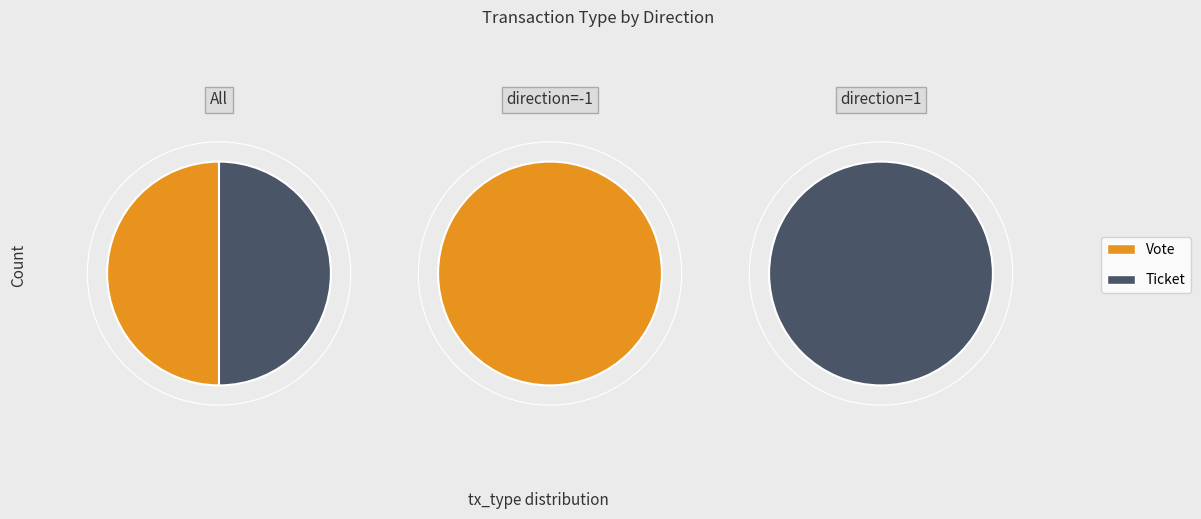

Is it true that 8 is 10% of the pie?

True